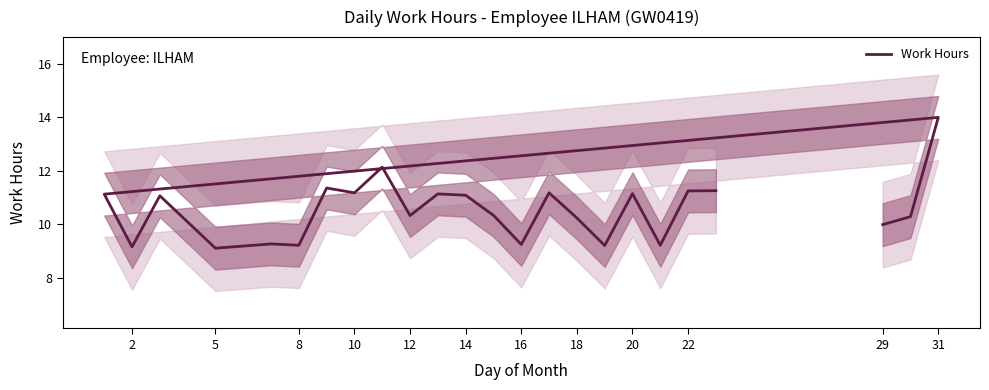

True or false: there are more than 0 points higher than both neighbors.

True